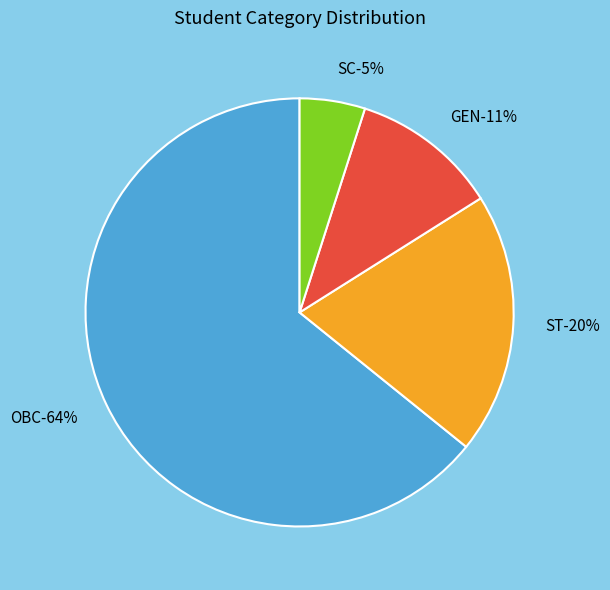

How many slices are in this pie chart?

4